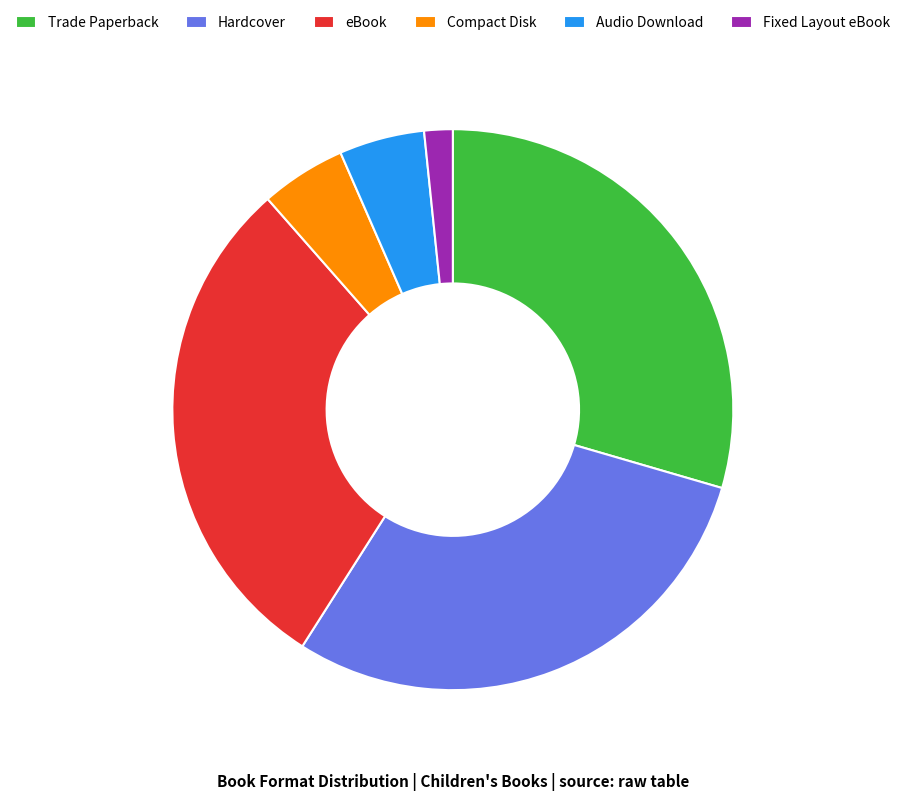

Does eBook account for over 50% of the chart?

No